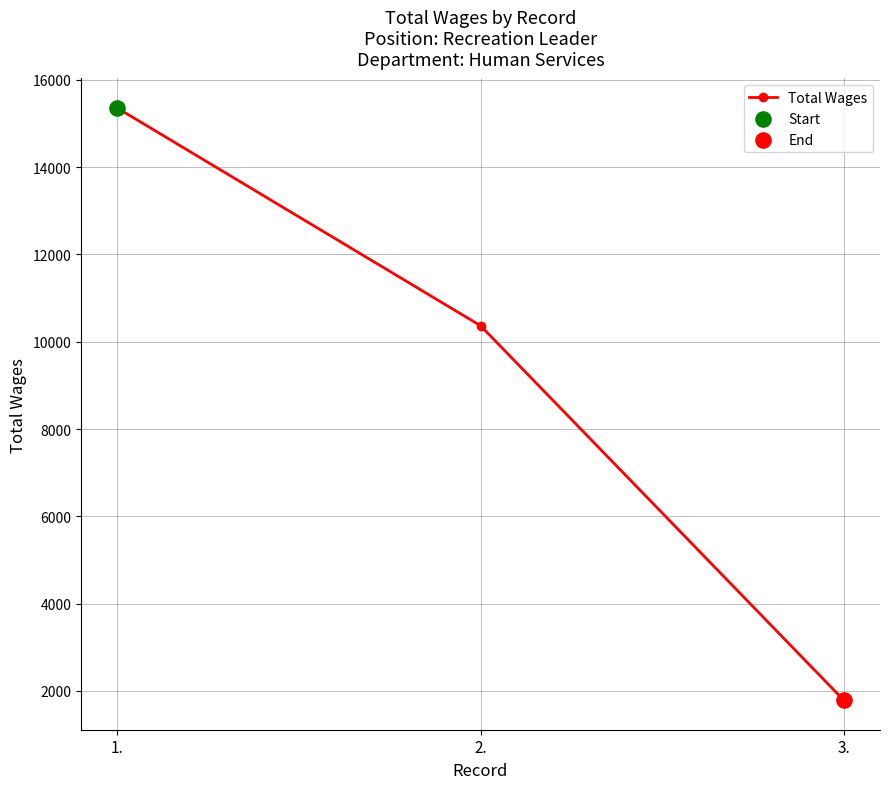

Which has a higher value, 2. or 3.?

2.